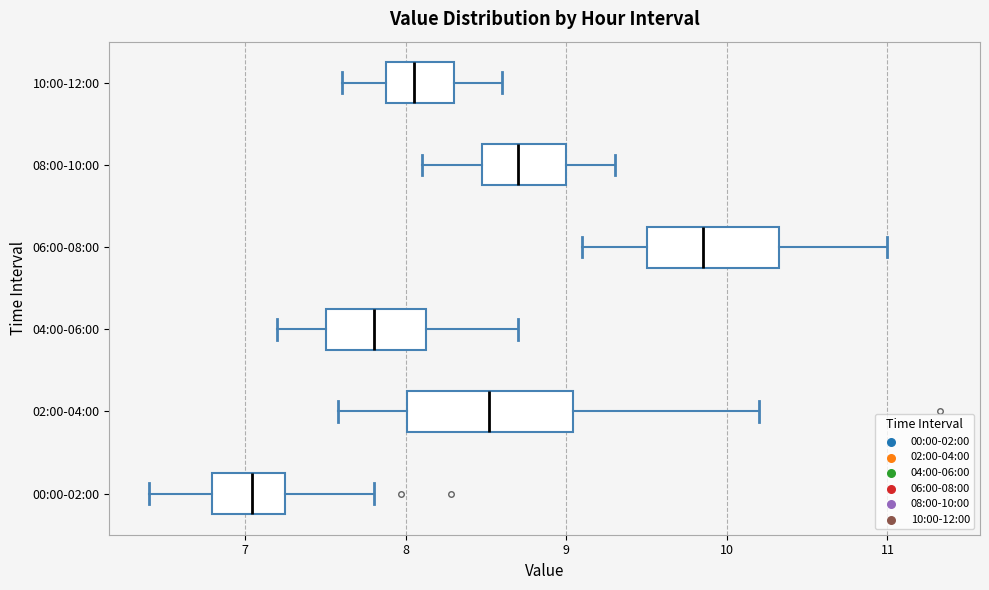

Where is the right edge of the box for 08:00-10:00 on the x-axis? The values are not printed on the chart, so give them approximately, as read against the axis.

9.0